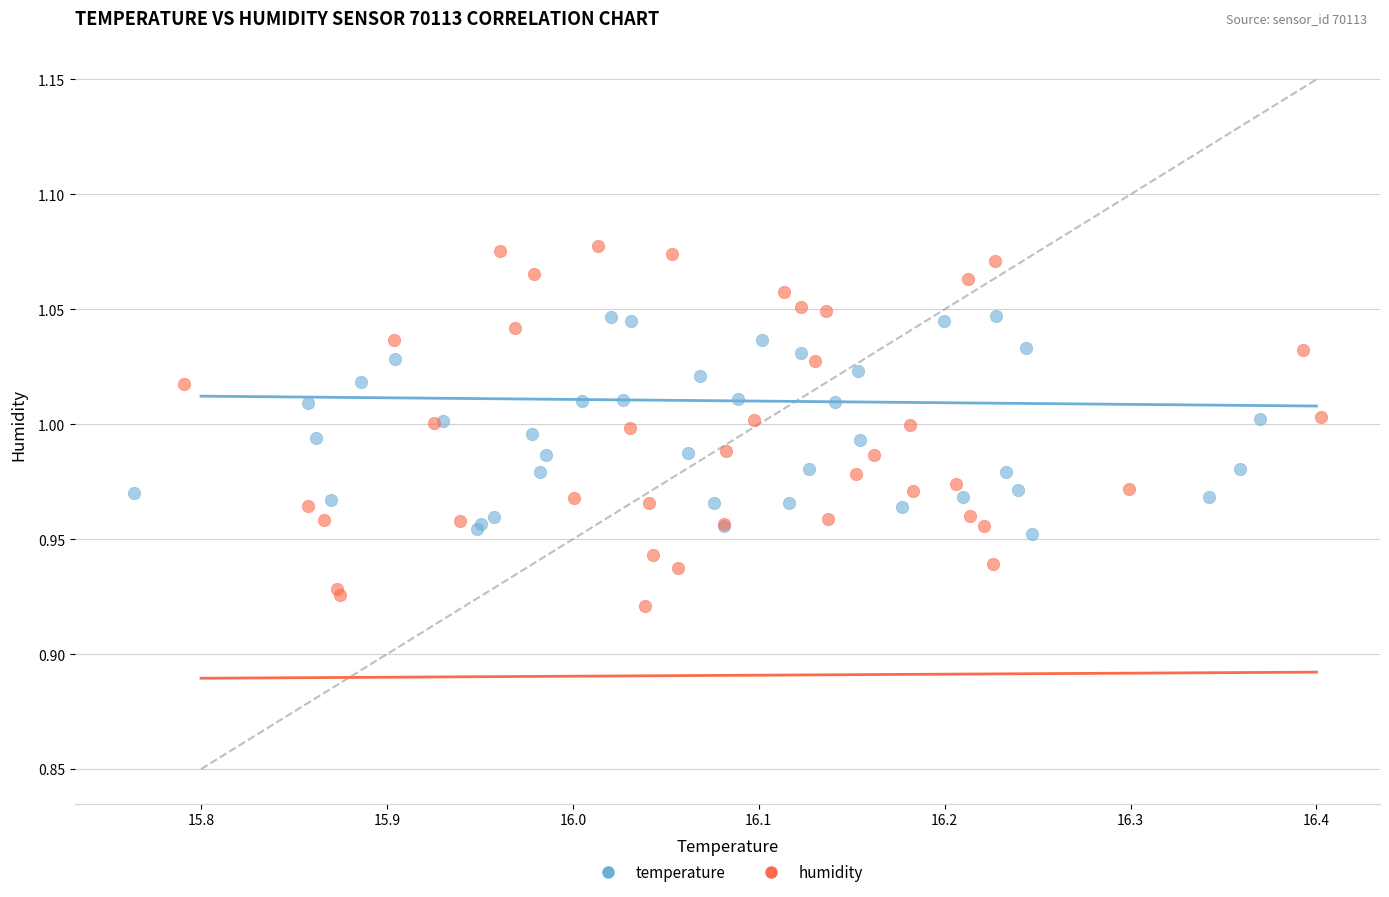

Which series contains the highest Y value?

humidity